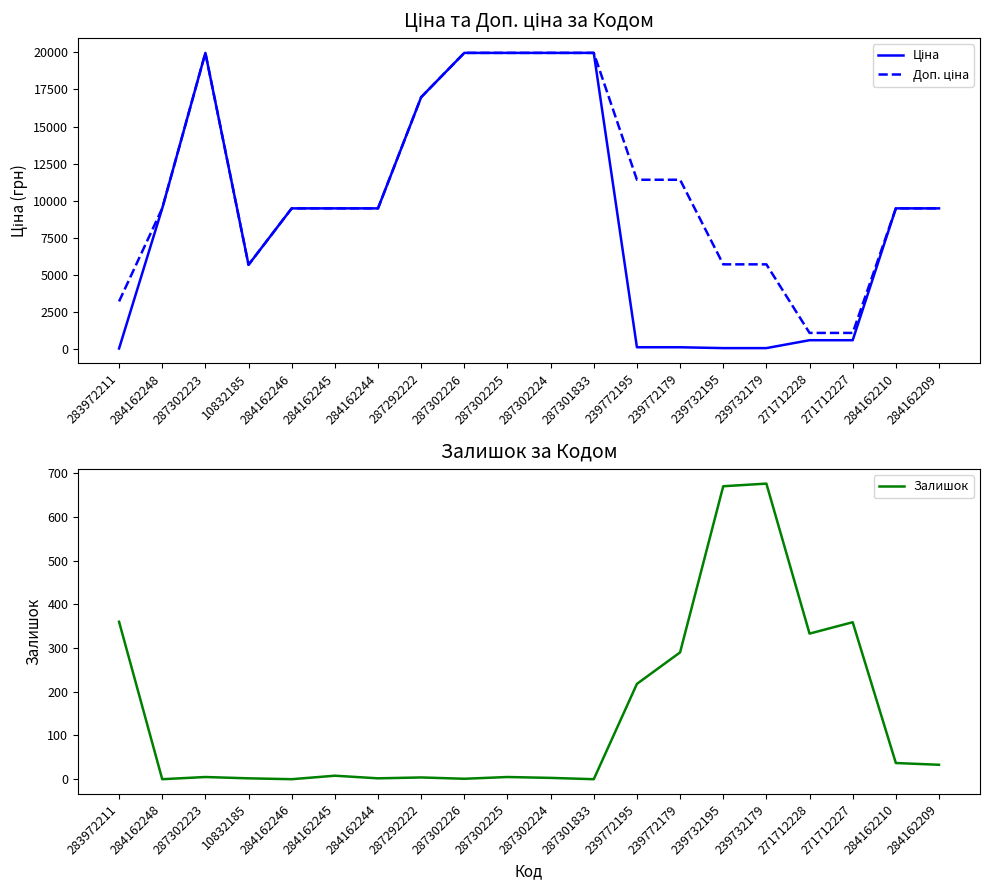

What position from the left is 287302226?

9